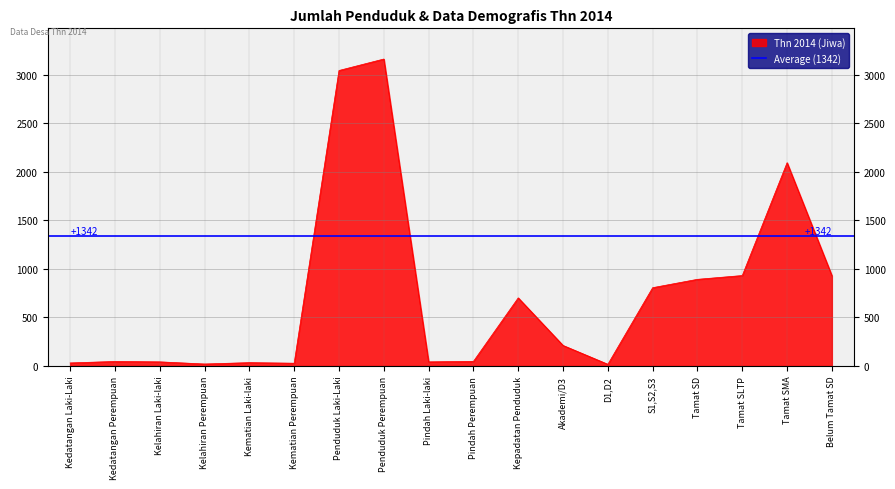

What is the value of the 13th point from the left?

18